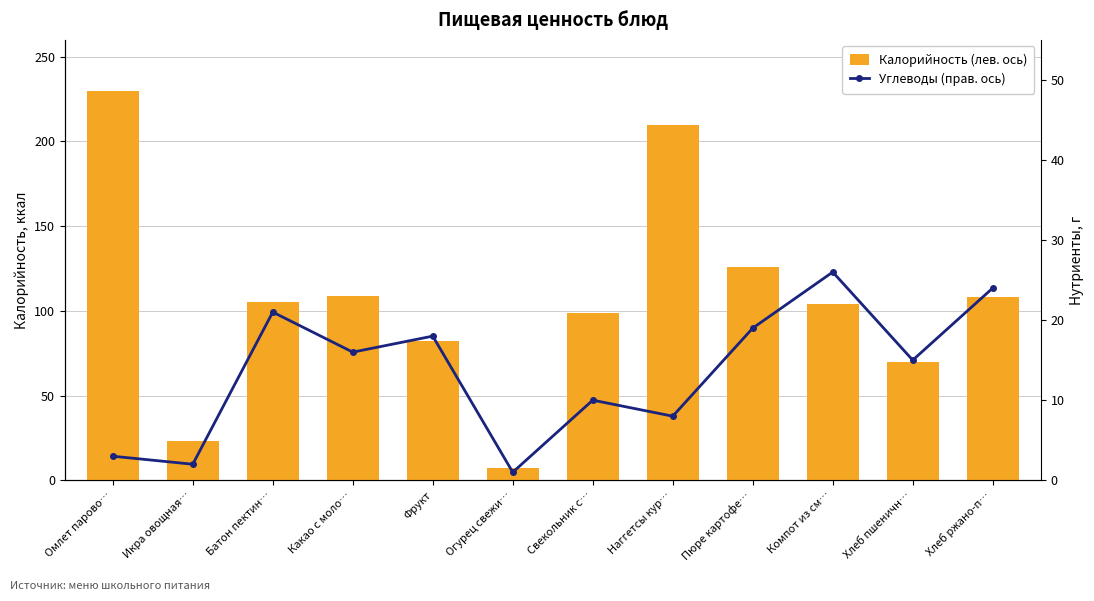

At how many categories does at least one series exceed 56?

10